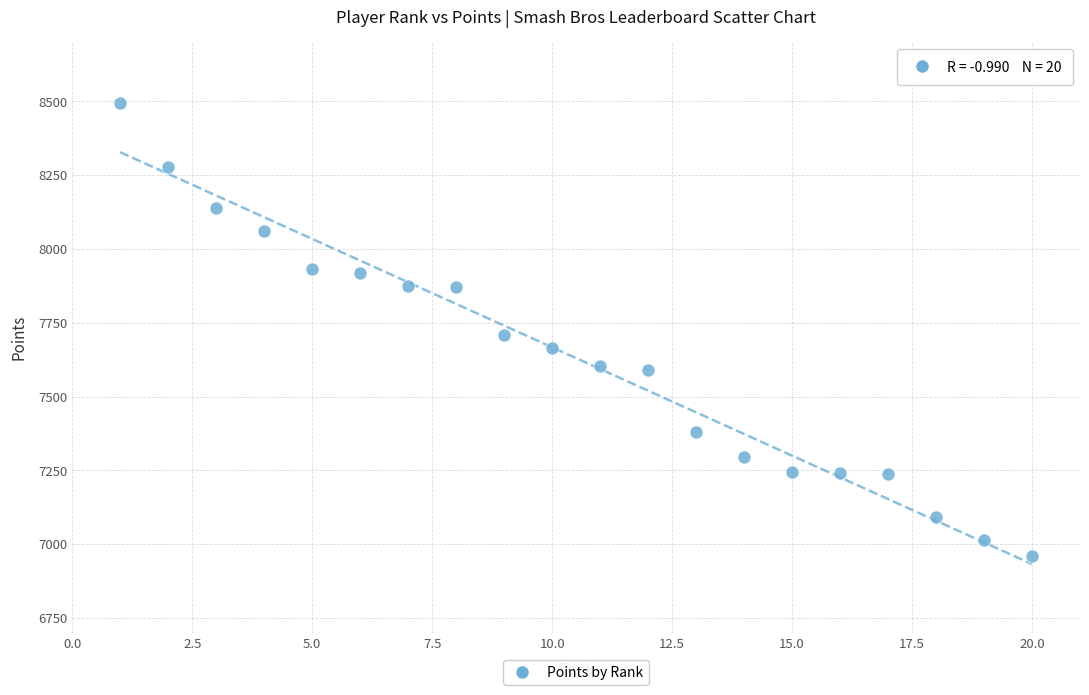

What is the range of Y values (max minus min)?

1533